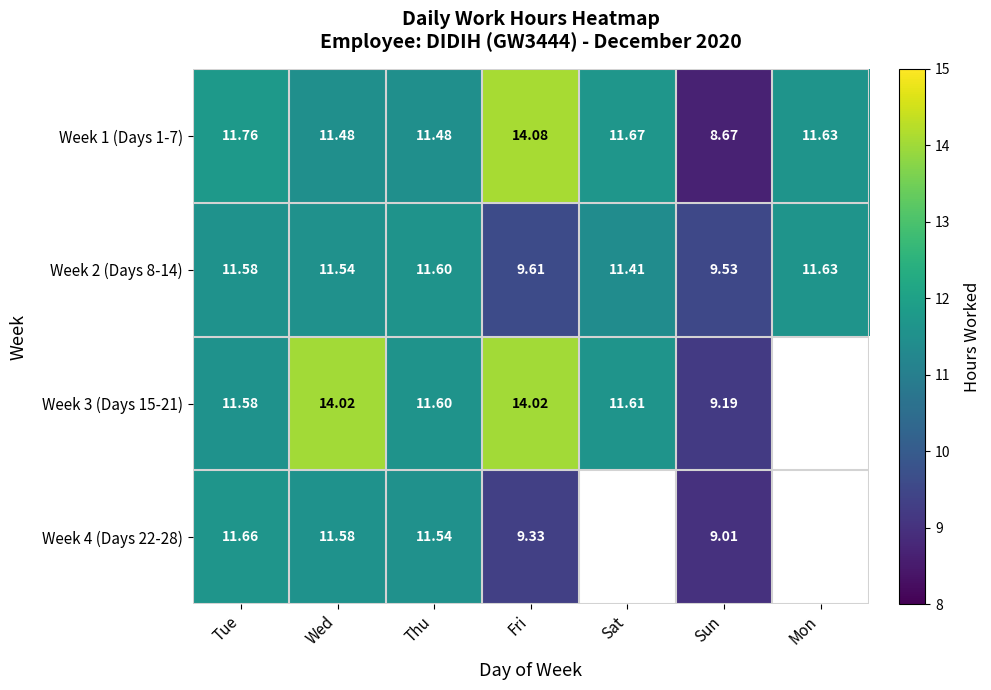

At which label does Week 1 (Days 1-7) first exceed 11?

Tue